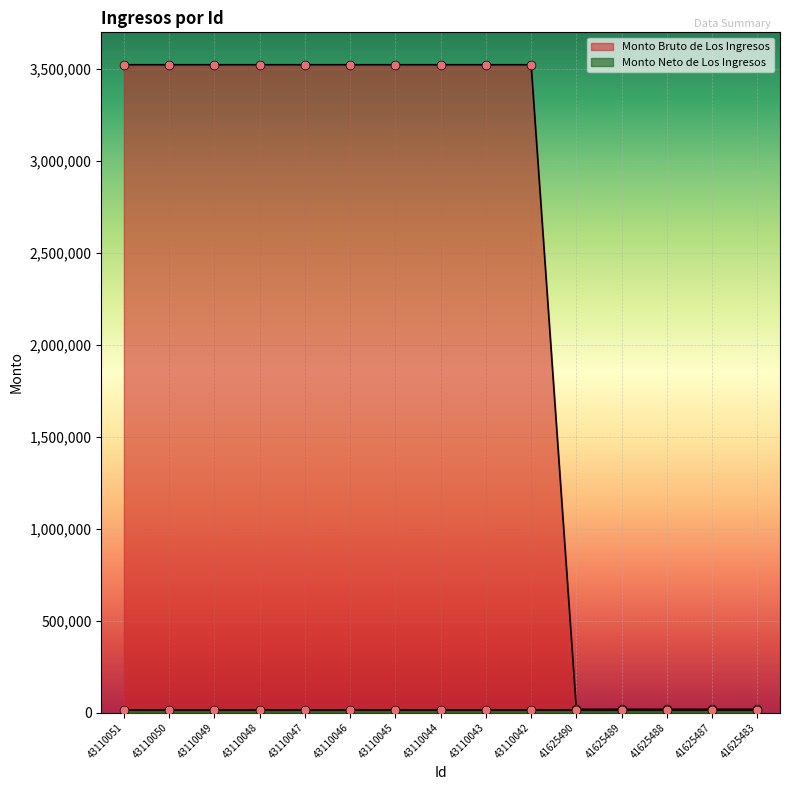

What is the ratio of the value at 43110051 to the value at 41625489?

199.6